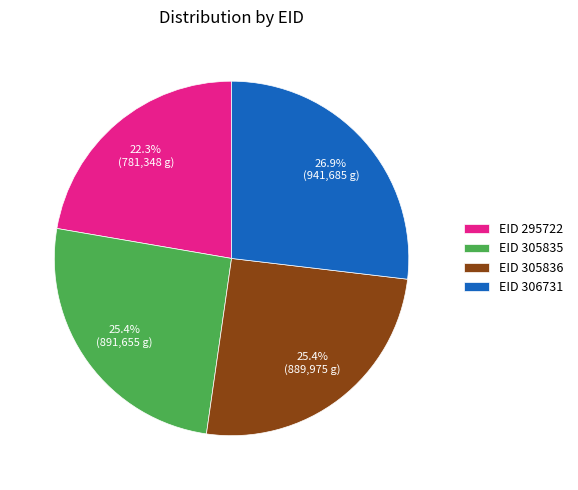

Is there any slice that represents more than half of the pie?

No